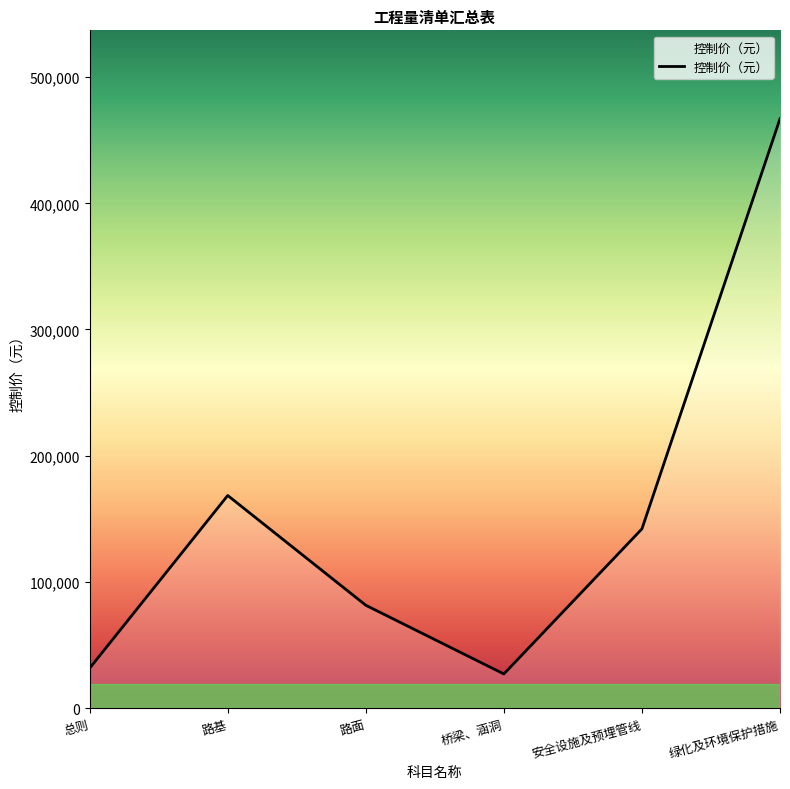

At which label is the value closest to 247020?

路基